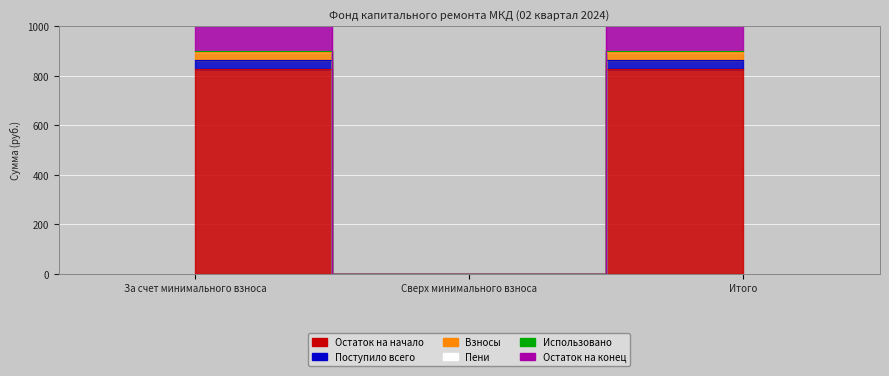

Is it true that Пени equals 1389.9 at За счет минимального взноса?

False